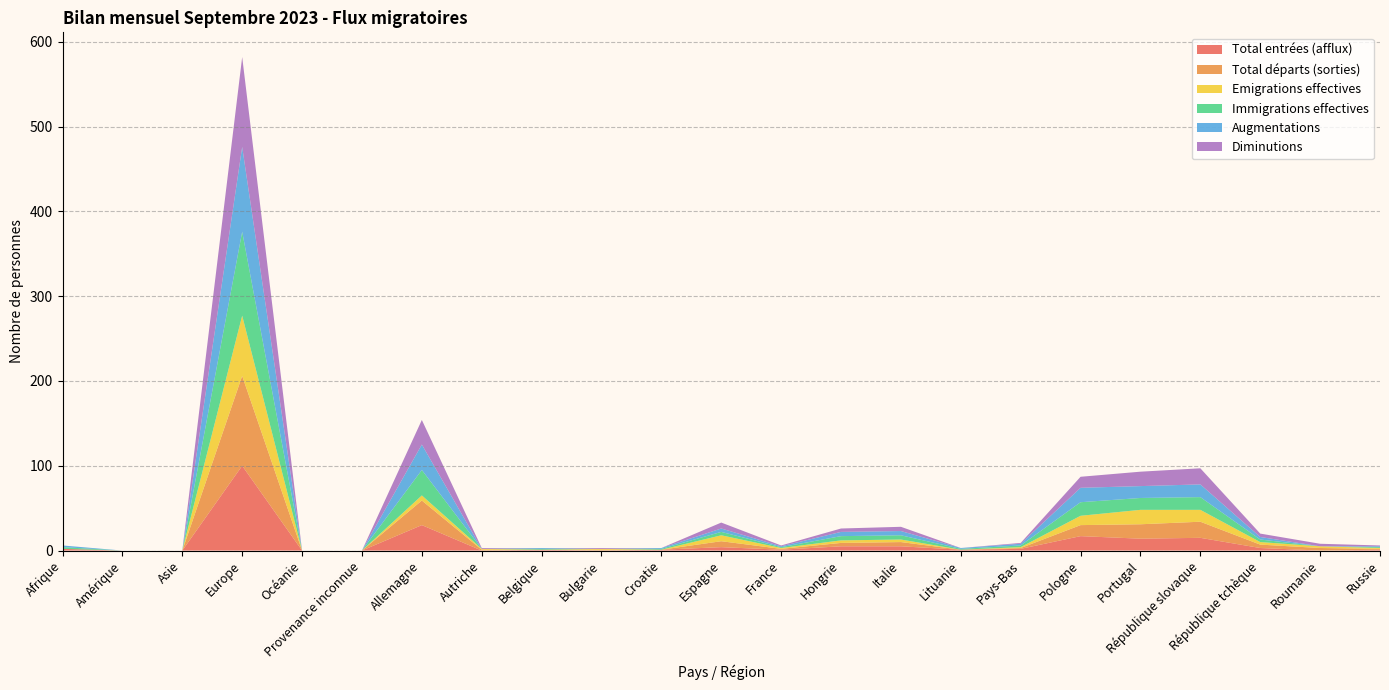

Reading left to right, list all the values displayed in this chart.

Total entrées (afflux): Afrique=2	Amérique=0	Asie=0	Europe=100	Océanie=0	Provenance inconnue=0	Allemagne=30	Autriche=0	Belgique=1	Bulgarie=0	Croatie=1	Espagne=4	France=1	Hongrie=5	Italie=5	Lituanie=1	Pays-Bas=2	Pologne=17	Portugal=14	République slovaque=15	République tchèque=3	Roumanie=0	Russie=1
Total départs (sorties): Afrique=0	Amérique=0	Asie=0	Europe=106	Océanie=0	Provenance inconnue=0	Allemagne=29	Autriche=1	Belgique=0	Bulgarie=1	Croatie=0	Espagne=7	France=1	Hongrie=4	Italie=5	Lituanie=0	Pays-Bas=1	Pologne=13	Portugal=17	République slovaque=19	République tchèque=4	Roumanie=3	Russie=1
Emigrations effectives: Afrique=0	Amérique=0	Asie=0	Europe=71	Océanie=0	Provenance inconnue=0	Allemagne=6	Autriche=1	Belgique=0	Bulgarie=1	Croatie=0	Espagne=7	France=1	Hongrie=3	Italie=3	Lituanie=0	Pays-Bas=1	Pologne=11	Portugal=17	République slovaque=14	République tchèque=3	Roumanie=2	Russie=1
Immigrations effectives: Afrique=2	Amérique=0	Asie=0	Europe=99	Océanie=0	Provenance inconnue=0	Allemagne=30	Autriche=0	Belgique=1	Bulgarie=0	Croatie=1	Espagne=4	France=1	Hongrie=5	Italie=5	Lituanie=1	Pays-Bas=2	Pologne=16	Portugal=14	République slovaque=15	République tchèque=3	Roumanie=0	Russie=1
Augmentations: Afrique=2	Amérique=0	Asie=0	Europe=100	Océanie=0	Provenance inconnue=0	Allemagne=30	Autriche=0	Belgique=1	Bulgarie=0	Croatie=1	Espagne=4	France=1	Hongrie=5	Italie=5	Lituanie=1	Pays-Bas=2	Pologne=17	Portugal=14	République slovaque=15	République tchèque=3	Roumanie=0	Russie=1
Diminutions: Afrique=0	Amérique=0	Asie=0	Europe=106	Océanie=0	Provenance inconnue=0	Allemagne=29	Autriche=1	Belgique=0	Bulgarie=1	Croatie=0	Espagne=7	France=1	Hongrie=4	Italie=5	Lituanie=0	Pays-Bas=1	Pologne=13	Portugal=17	République slovaque=19	République tchèque=4	Roumanie=3	Russie=1